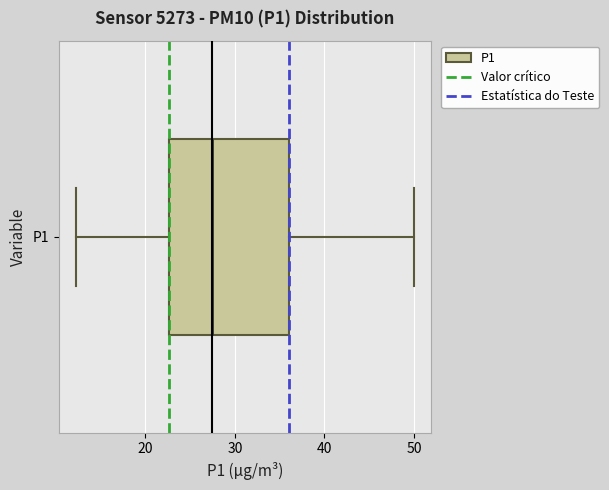

Transcribe this box plot: give where the median line is, the range the box spans, and where the two whiskers end, as read against the x-axis. The values are not printed on the chart, so give them approximately, as read against the axis.

median 27, box 23 to 36, whiskers 12 to 50